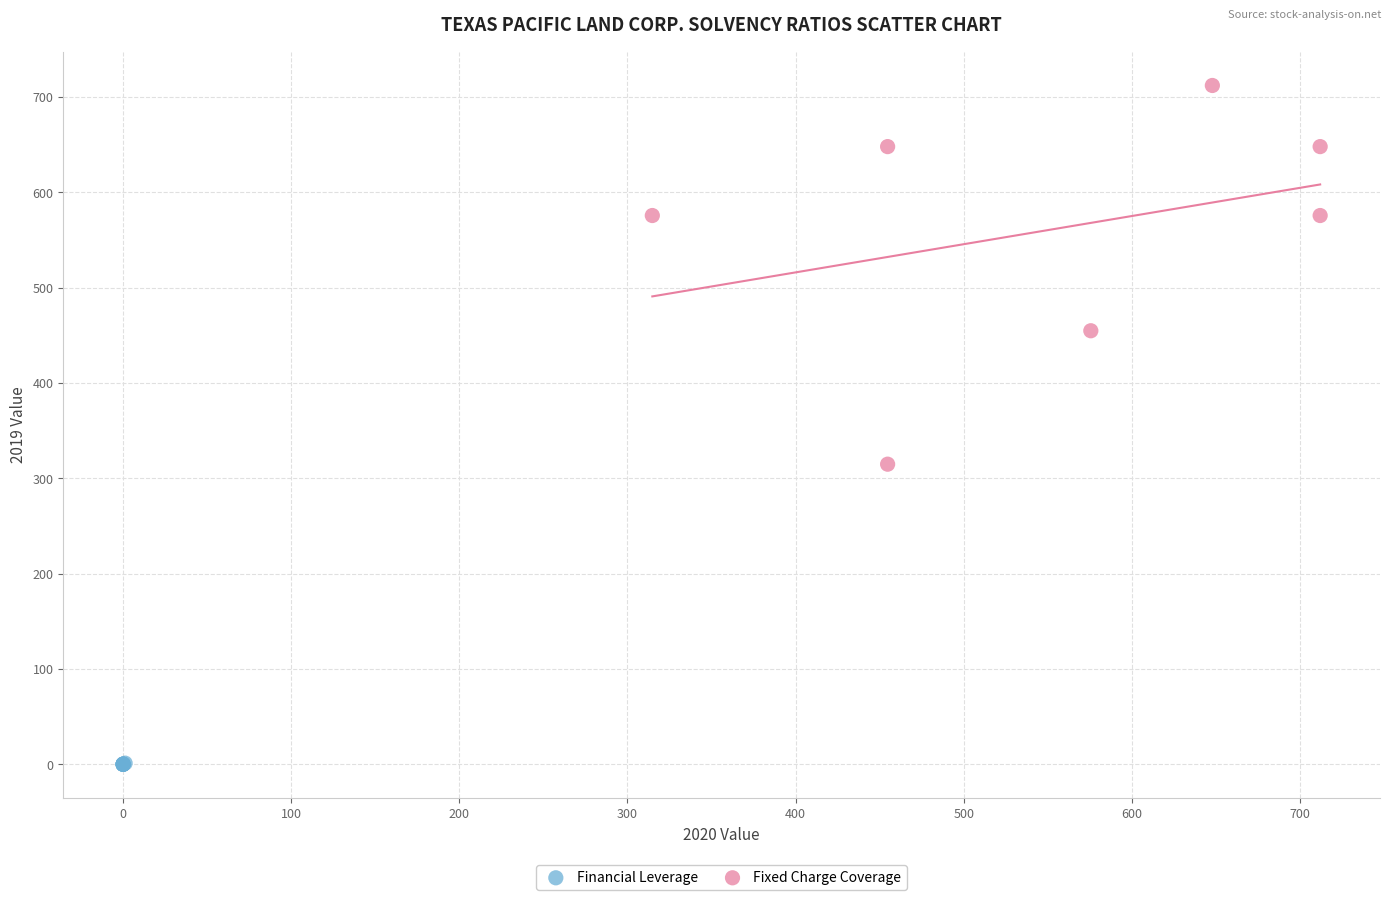

Which series contains the lowest Y value?

Financial Leverage